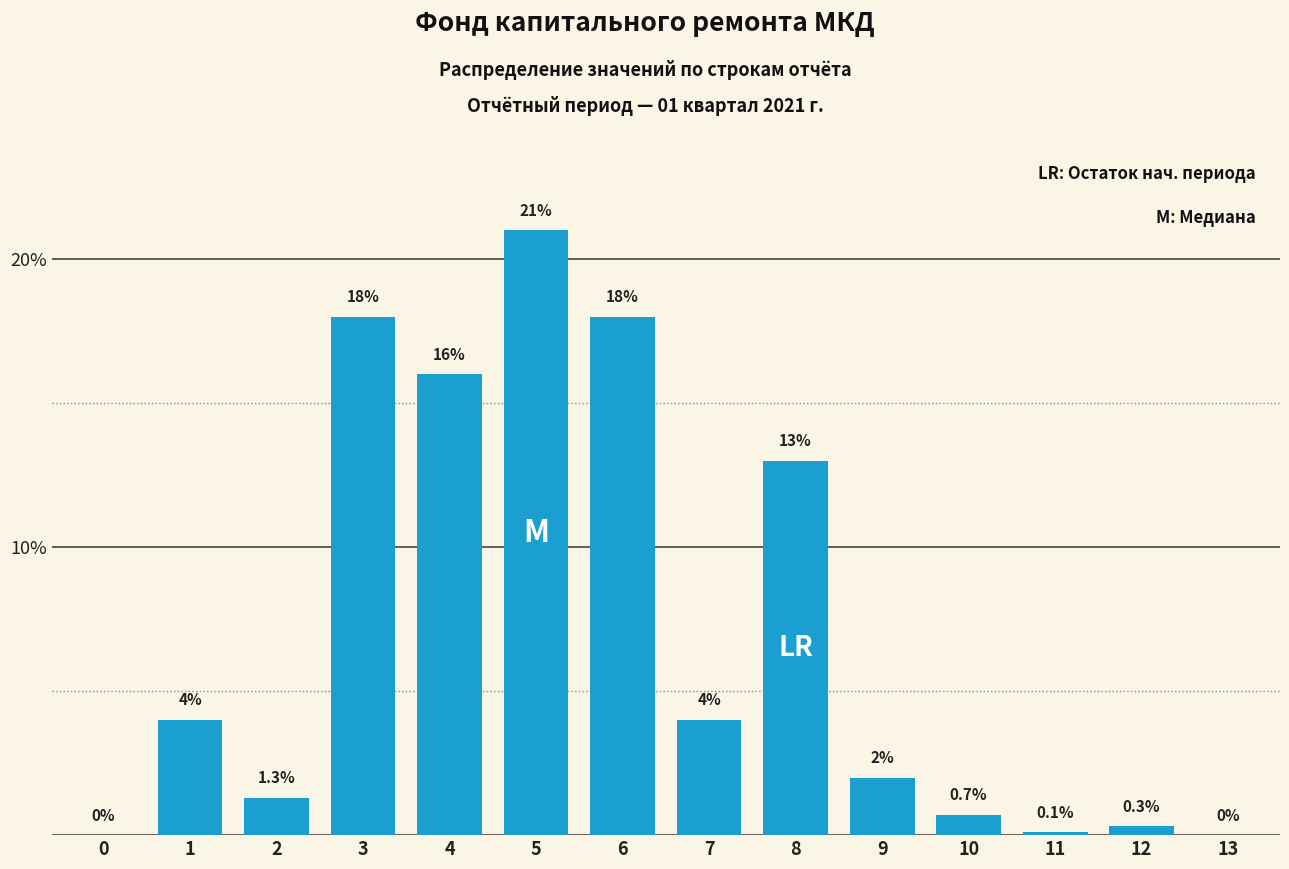

Reading left to right, list all the values displayed in this chart.

0=0.0	1=4.0	2=1.3	3=18.0	4=16.0	5=21.0	6=18.0	7=4.0	8=13.0	9=2.0	10=0.7	11=0.1	12=0.3	13=0.0